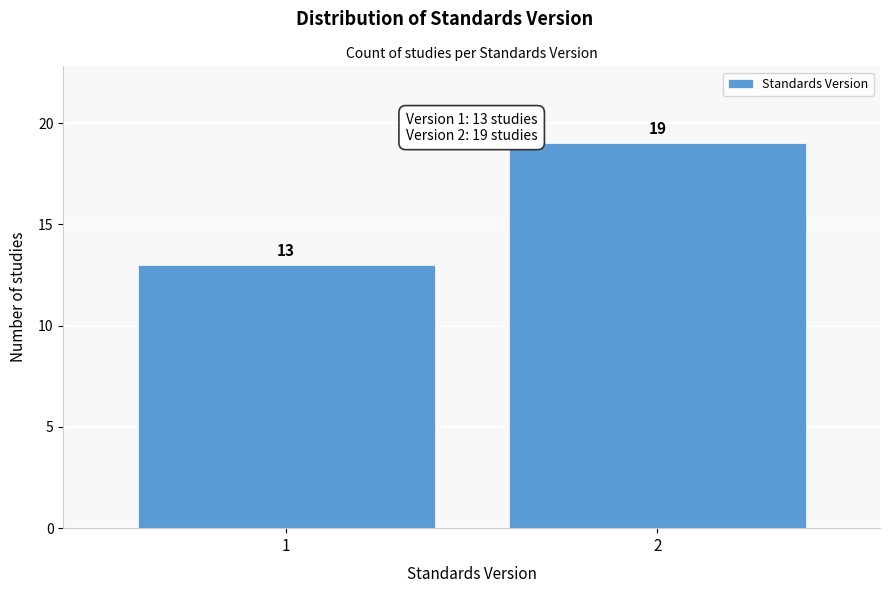

Reading left to right, what are all the values shown in this chart?

13	19